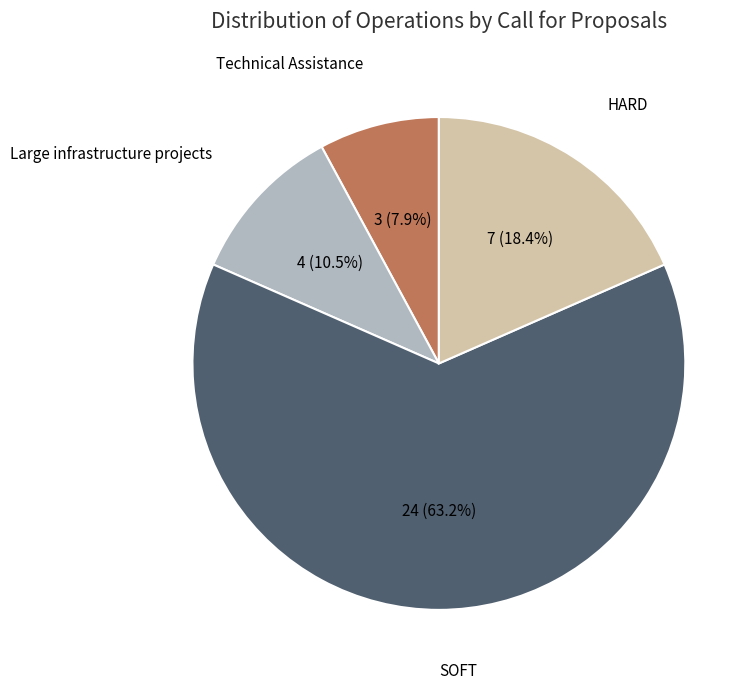

Does any single category account for the majority?

Yes